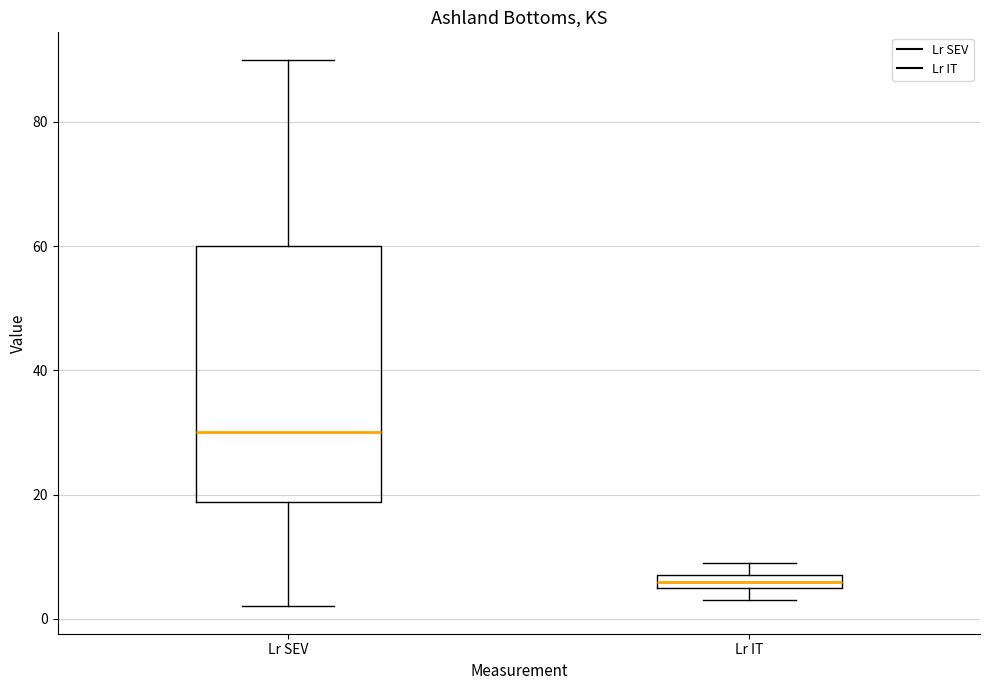

Where is the lower edge of the box for Lr SEV on the y-axis? The values are not printed on the chart, so give them approximately, as read against the axis.

18